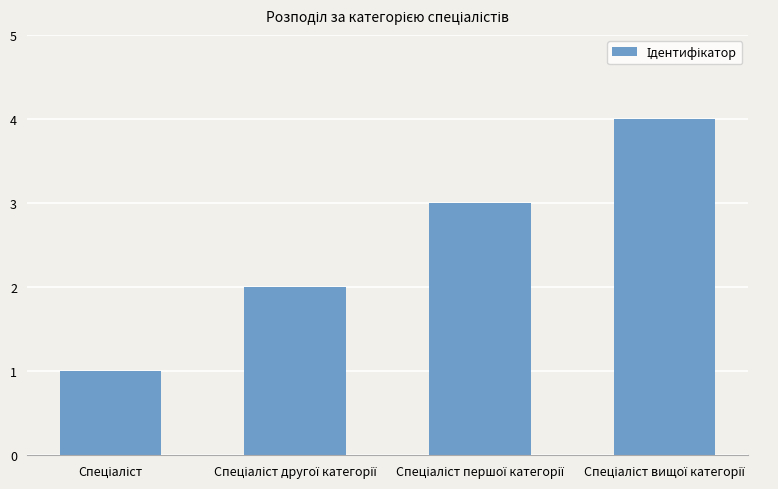

How many data points are less than 3?

2